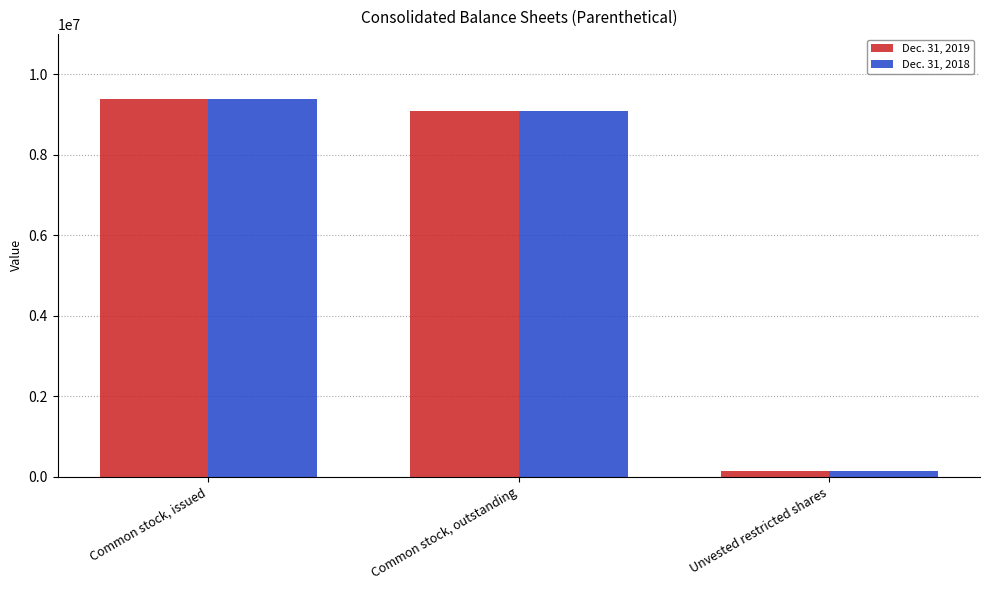

What is the label of the 1st bar from the right?

Unvested restricted shares